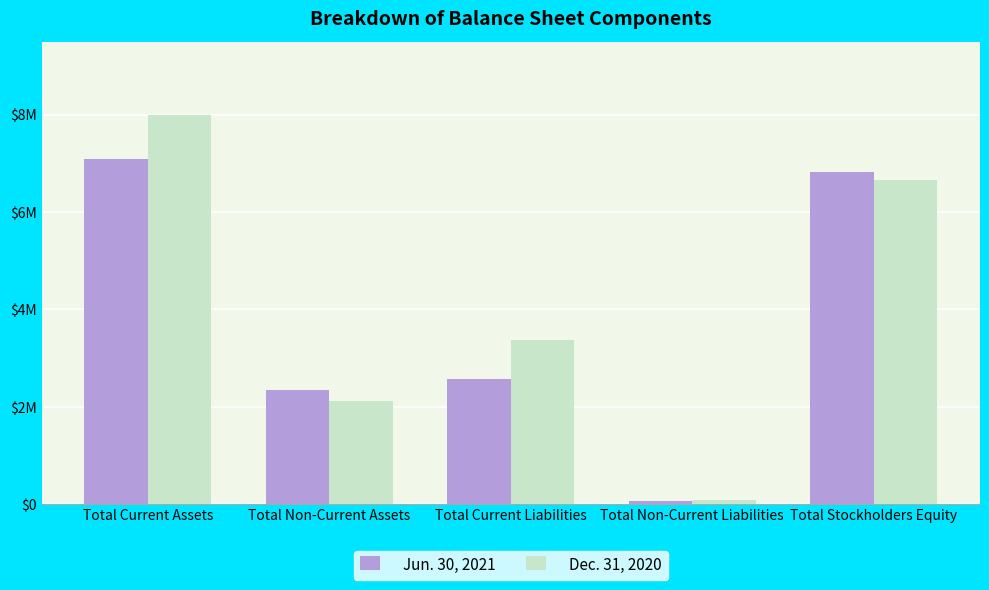

Are the bars grouped side by side (vs. stacked)?

Yes